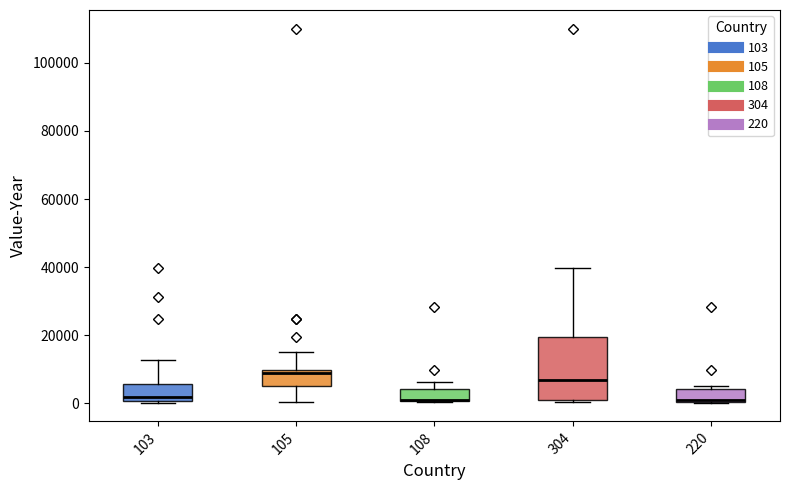

Where does the median line of the box at x = 103 sit on the y-axis? The values are not printed on the chart, so give them approximately, as read against the axis.

2000